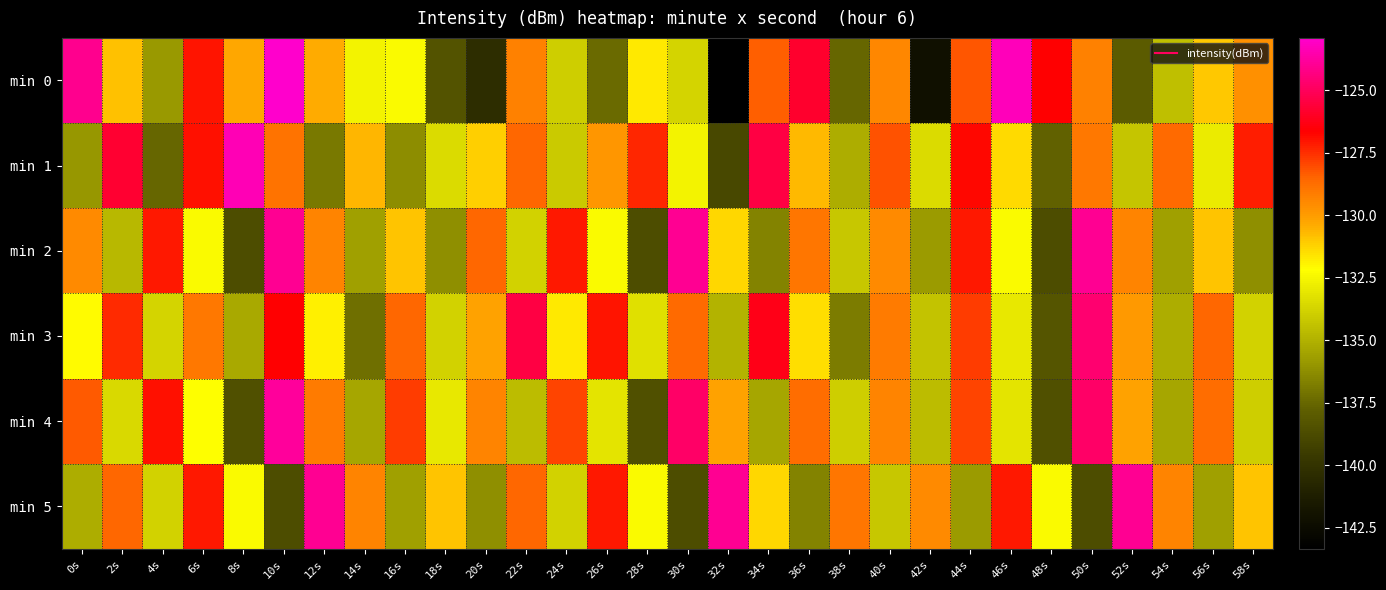

Reading left to right, transcribe all the data shown in this chart.

min 0: 0s=-124.1	2s=-130.9	4s=-135.9	6s=-127.1	8s=-130.3	10s=-122.9	12s=-130.4	14s=-132.6	16s=-132.4	18s=-138.3	20s=-140.4	22s=-129.3	24s=-134.0	26s=-137.4	28s=-131.7	30s=-133.7	32s=-143.3	34s=-128.4	36s=-125.8	38s=-137.6	40s=-129.4	42s=-142.1	44s=-128.2	46s=-123.3	48s=-126.6	50s=-129.2	52s=-138.0	54s=-134.5	56s=-131.0	58s=-129.6
min 1: 0s=-135.9	2s=-125.8	4s=-137.6	6s=-126.9	8s=-123.3	10s=-128.8	12s=-136.9	14s=-130.6	16s=-136.3	18s=-133.5	20s=-131.2	22s=-128.5	24s=-134.1	26s=-129.8	28s=-127.3	30s=-132.6	32s=-138.9	34s=-125.4	36s=-130.7	38s=-135.2	40s=-128.1	42s=-133.5	44s=-126.8	46s=-131.4	48s=-137.7	50s=-129.0	52s=-134.3	54s=-128.6	56s=-132.9	58s=-127.2
min 2: 0s=-129.5	2s=-134.8	4s=-127.1	6s=-132.4	8s=-138.7	10s=-124.0	12s=-129.3	14s=-135.6	16s=-130.9	18s=-136.2	20s=-128.5	22s=-133.8	24s=-127.1	26s=-132.4	28s=-138.7	30s=-124.0	32s=-131.3	34s=-136.6	36s=-128.9	38s=-134.2	40s=-129.5	42s=-135.8	44s=-127.1	46s=-132.4	48s=-138.7	50s=-124.0	52s=-129.3	54s=-135.6	56s=-130.9	58s=-136.2
min 3: 0s=-132.1	2s=-127.4	4s=-133.7	6s=-129.0	8s=-135.3	10s=-126.6	12s=-131.9	14s=-137.2	16s=-128.5	18s=-133.8	20s=-130.1	22s=-125.4	24s=-131.7	26s=-127.0	28s=-133.3	30s=-128.6	32s=-134.9	34s=-126.2	36s=-131.5	38s=-136.8	40s=-129.1	42s=-134.4	44s=-127.7	46s=-133.0	48s=-138.3	50s=-124.6	52s=-129.9	54s=-135.2	56s=-128.5	58s=-133.8
min 4: 0s=-128.3	2s=-133.6	4s=-126.9	6s=-132.2	8s=-138.5	10s=-123.8	12s=-129.1	14s=-135.4	16s=-127.7	18s=-133.0	20s=-129.3	22s=-134.6	24s=-127.9	26s=-133.2	28s=-138.5	30s=-124.8	32s=-130.1	34s=-135.4	36s=-128.7	38s=-134.0	40s=-129.3	42s=-134.6	44s=-127.9	46s=-133.2	48s=-138.5	50s=-124.8	52s=-130.1	54s=-135.4	56s=-128.7	58s=-134.0
min 5: 0s=-135.2	2s=-128.5	4s=-133.8	6s=-127.1	8s=-132.4	10s=-138.7	12s=-124.0	14s=-129.3	16s=-135.6	18s=-130.9	20s=-136.2	22s=-128.5	24s=-133.8	26s=-127.1	28s=-132.4	30s=-138.7	32s=-124.0	34s=-131.3	36s=-136.6	38s=-128.9	40s=-134.2	42s=-129.5	44s=-135.8	46s=-127.1	48s=-132.4	50s=-138.7	52s=-124.0	54s=-129.3	56s=-135.6	58s=-130.9